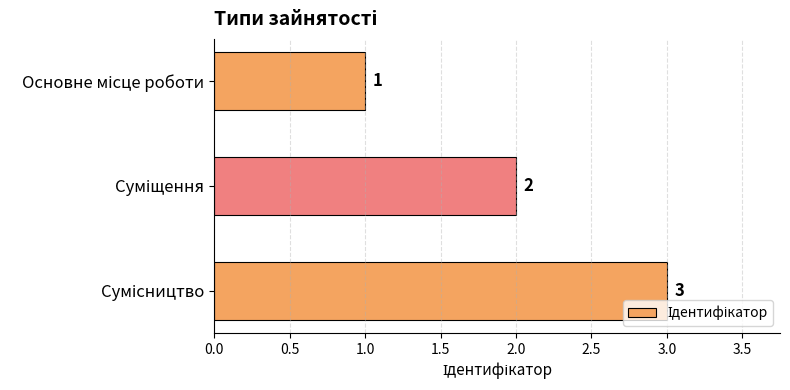

Count the values in the range 1 to 3.

3